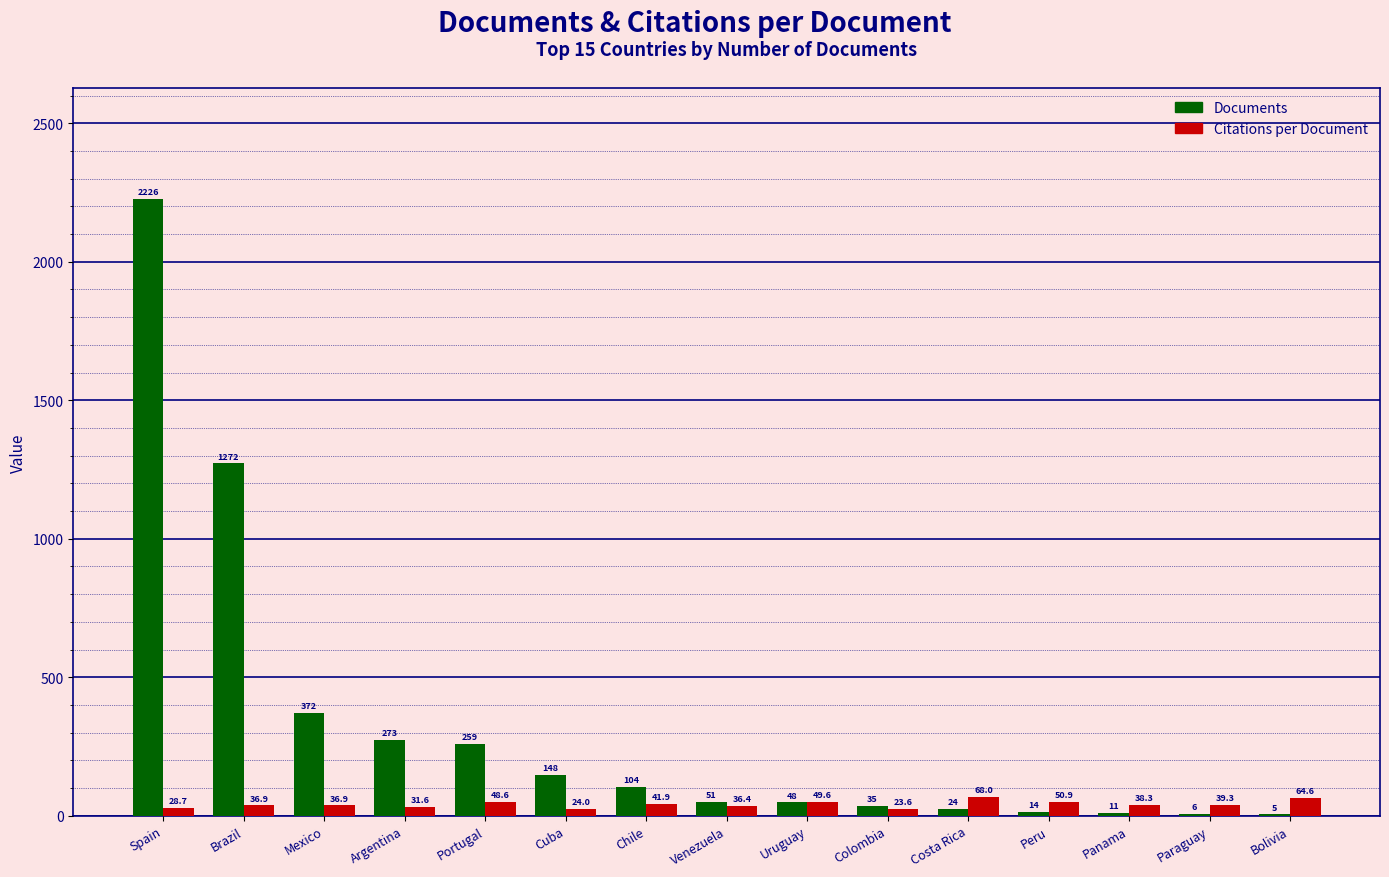

At which category is the sum across all series the highest?

Spain